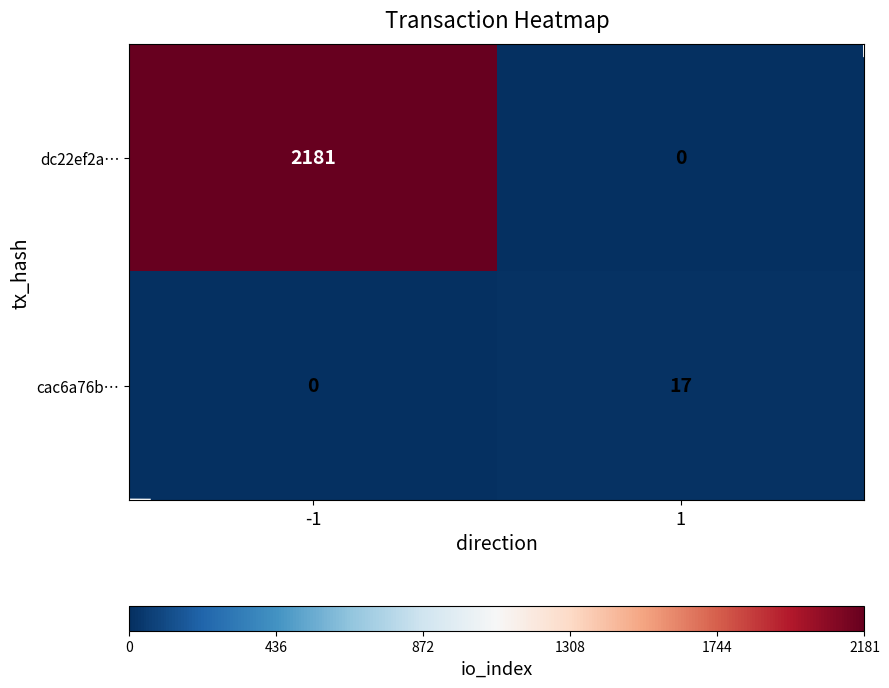

How many values in dc22ef2a… are above zero?

1